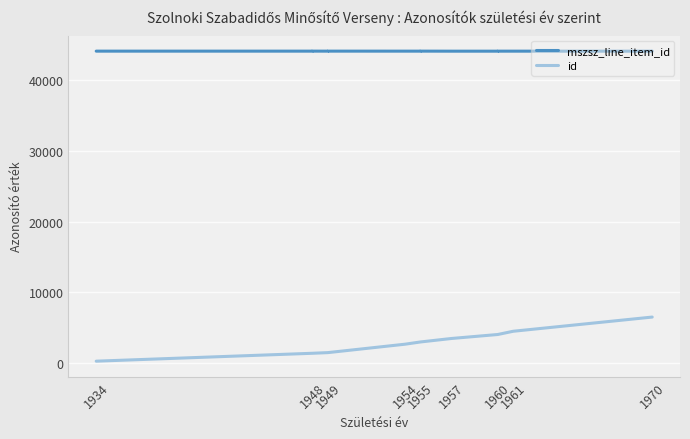

How many lines are shown in the chart?

2